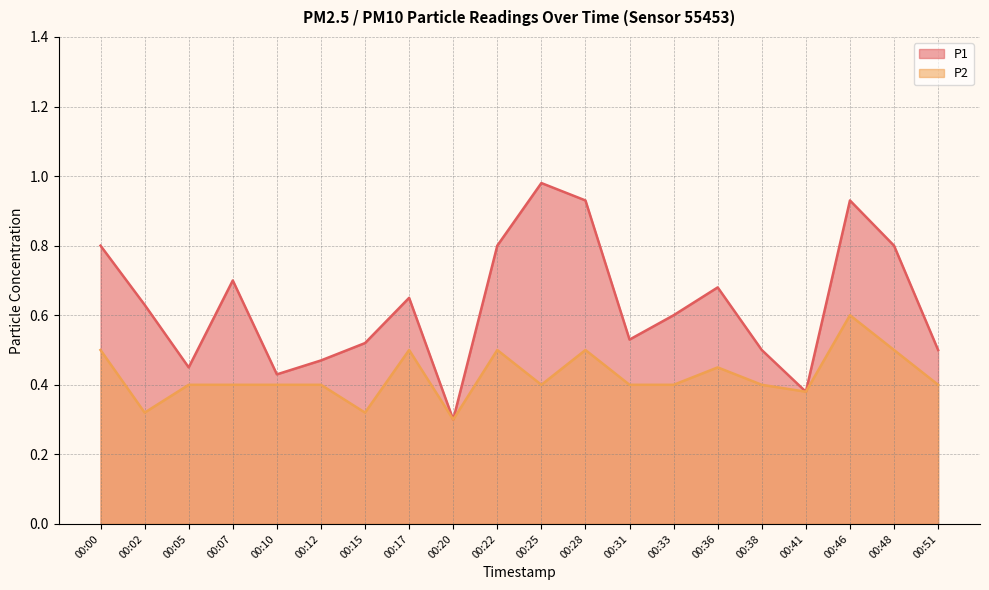

Reading left to right, transcribe all the data shown in this chart.

P1: 00:00=0.8	00:02=0.6	00:05=0.5	00:07=0.7	00:10=0.4	00:12=0.5	00:15=0.5	00:17=0.7	00:20=0.3	00:22=0.8	00:25=1.0	00:28=0.9	00:31=0.5	00:33=0.6	00:36=0.7	00:38=0.5	00:41=0.4	00:46=0.9	00:48=0.8	00:51=0.5
P2: 00:00=0.5	00:02=0.3	00:05=0.4	00:07=0.4	00:10=0.4	00:12=0.4	00:15=0.3	00:17=0.5	00:20=0.3	00:22=0.5	00:25=0.4	00:28=0.5	00:31=0.4	00:33=0.4	00:36=0.5	00:38=0.4	00:41=0.4	00:46=0.6	00:48=0.5	00:51=0.4